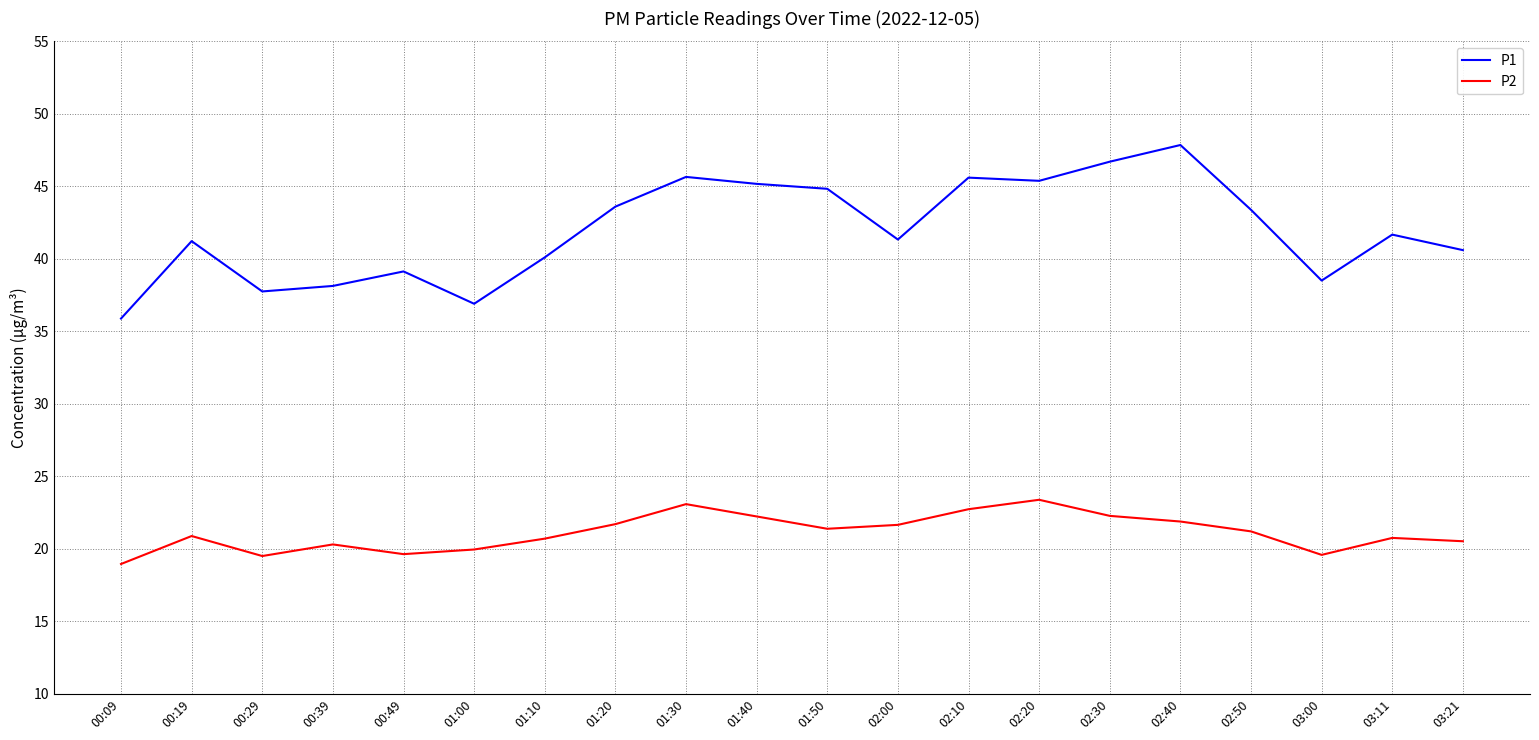

List the series in order of their overall mean, highest first.

P1, P2